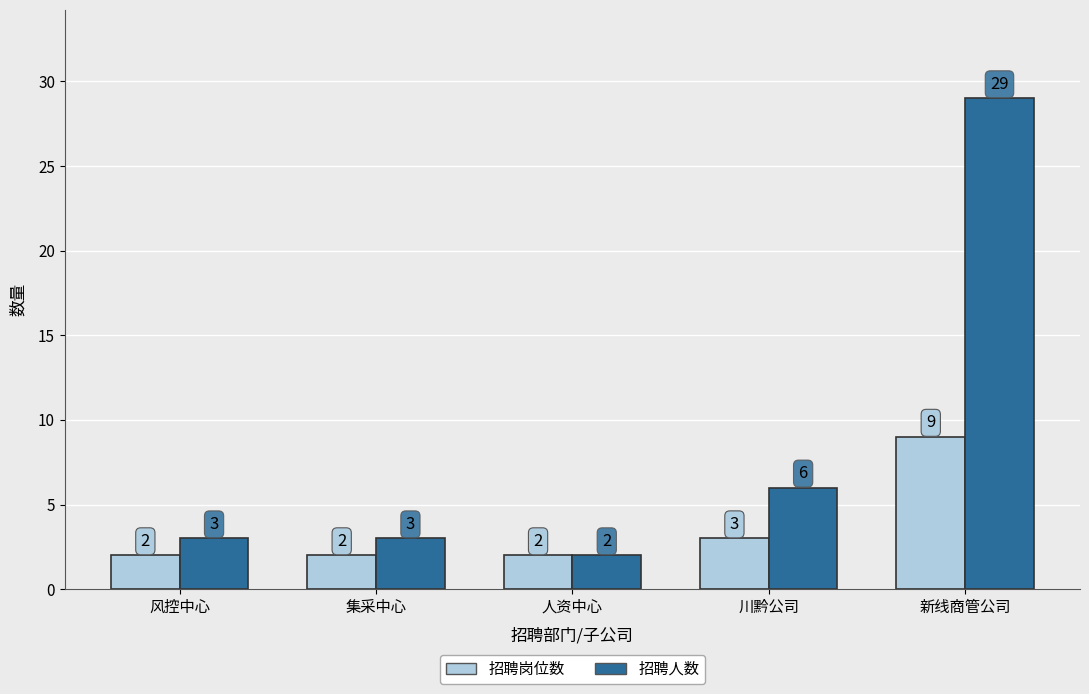

What position from the left is 集采中心?

2